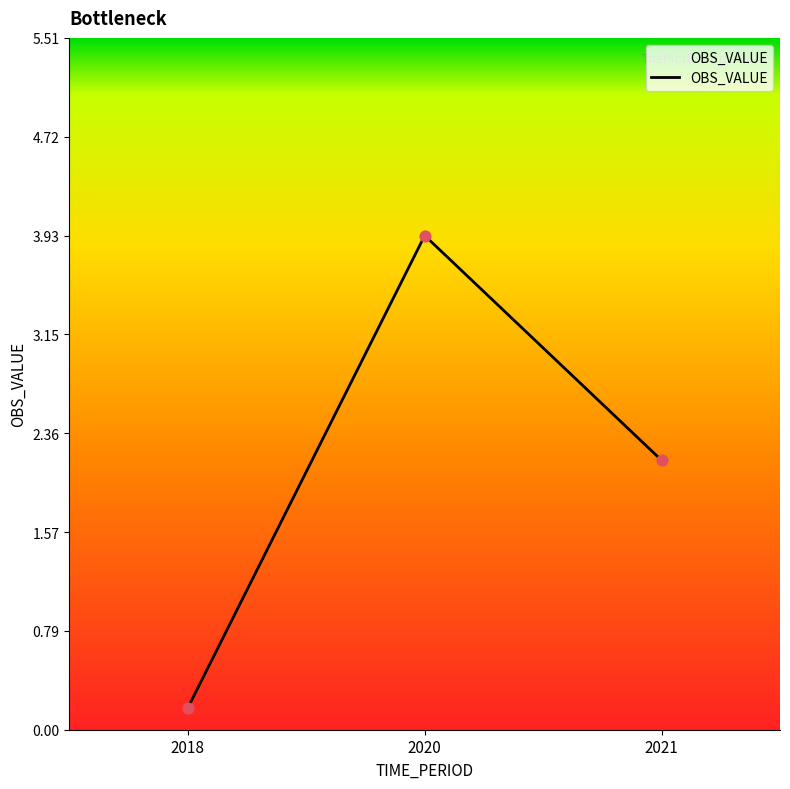

Between 2021 and 2020, which is larger?

2020